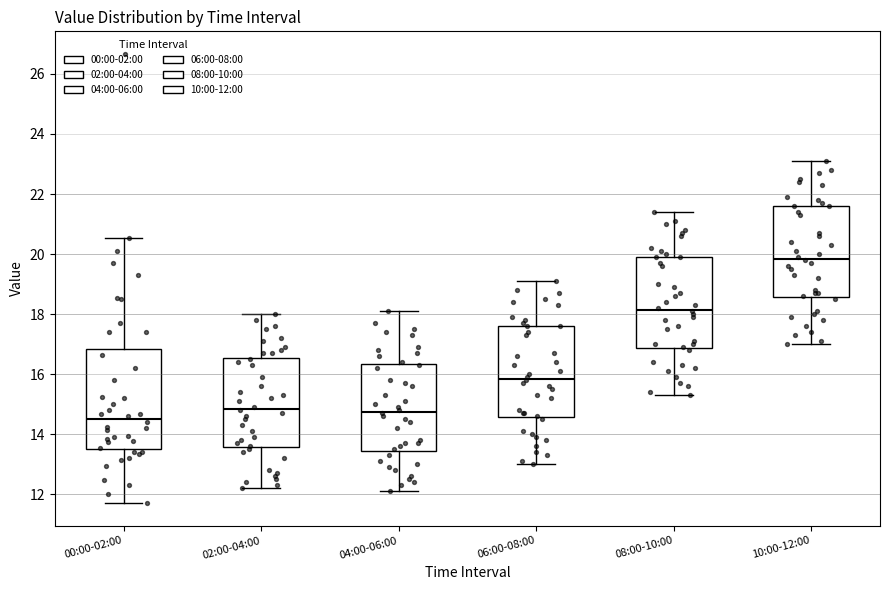

Reading left to right, read every box against the y-axis: the position of its median line, the range the box covers, and the ends of its whiskers. The values are not printed on the chart, so give them approximately, as read against the axis.

00:00-02:00: median 14.6, box 13.4 to 16.8, whiskers 11.8 to 20.6
02:00-04:00: median 14.8, box 13.6 to 16.6, whiskers 12.2 to 18.0
04:00-06:00: median 14.8, box 13.4 to 16.4, whiskers 12.2 to 18.2
06:00-08:00: median 15.8, box 14.6 to 17.6, whiskers 13.0 to 19.2
08:00-10:00: median 18.2, box 16.8 to 20.0, whiskers 15.4 to 21.4
10:00-12:00: median 19.8, box 18.6 to 21.6, whiskers 17.0 to 23.2